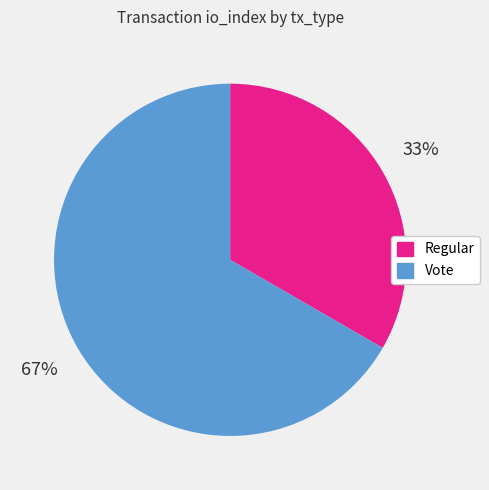

Which slice is the largest?

Vote